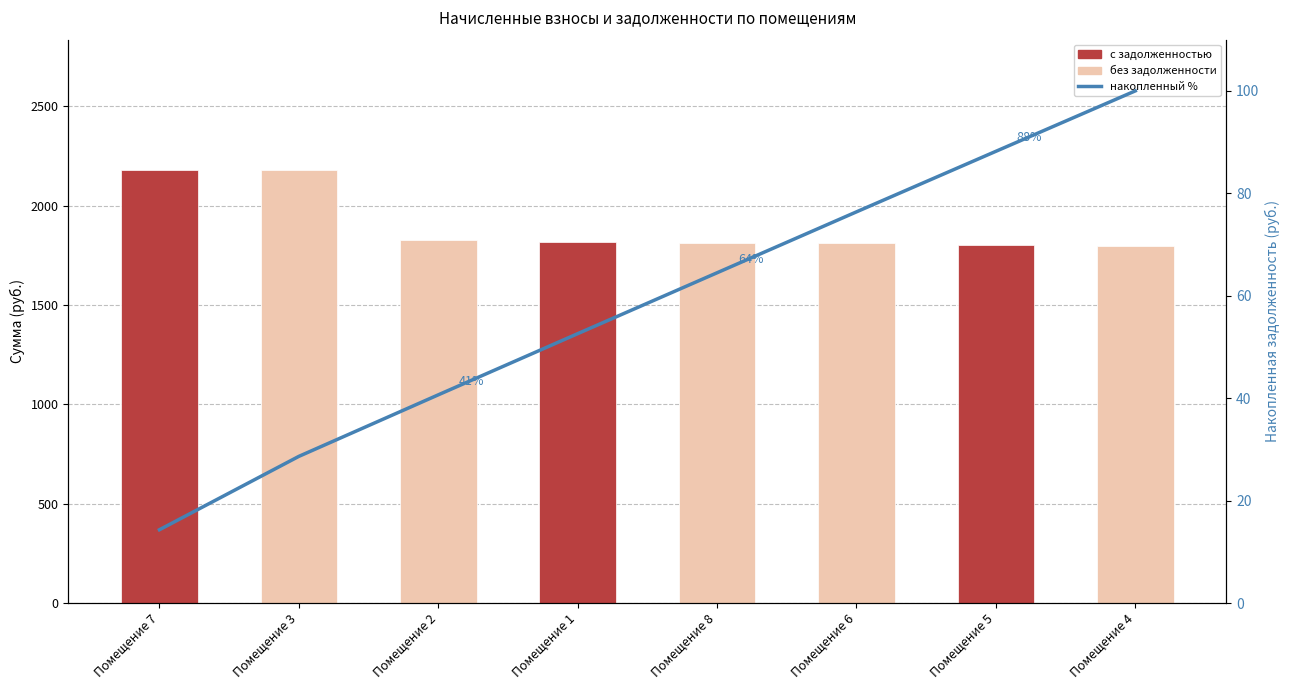

What position from the right is Помещение 2?

6